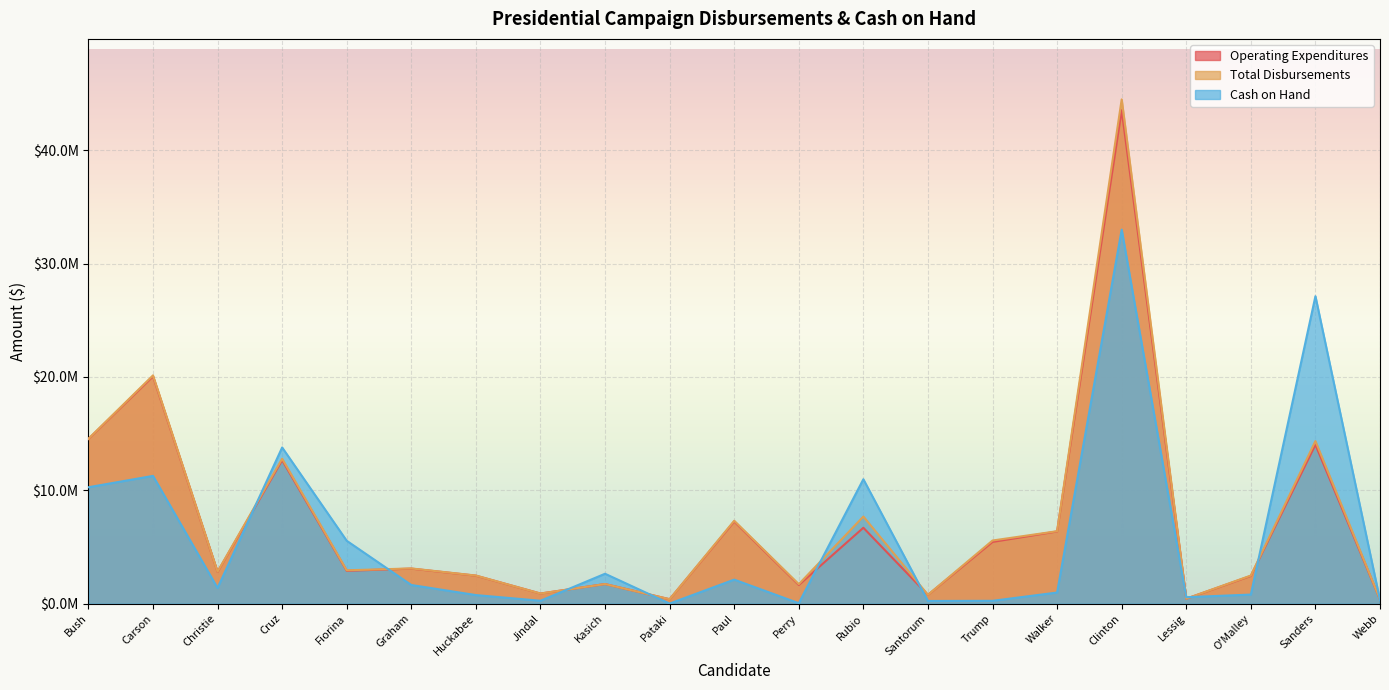

What is the sum of all Total Disbursements values?

153468807.8